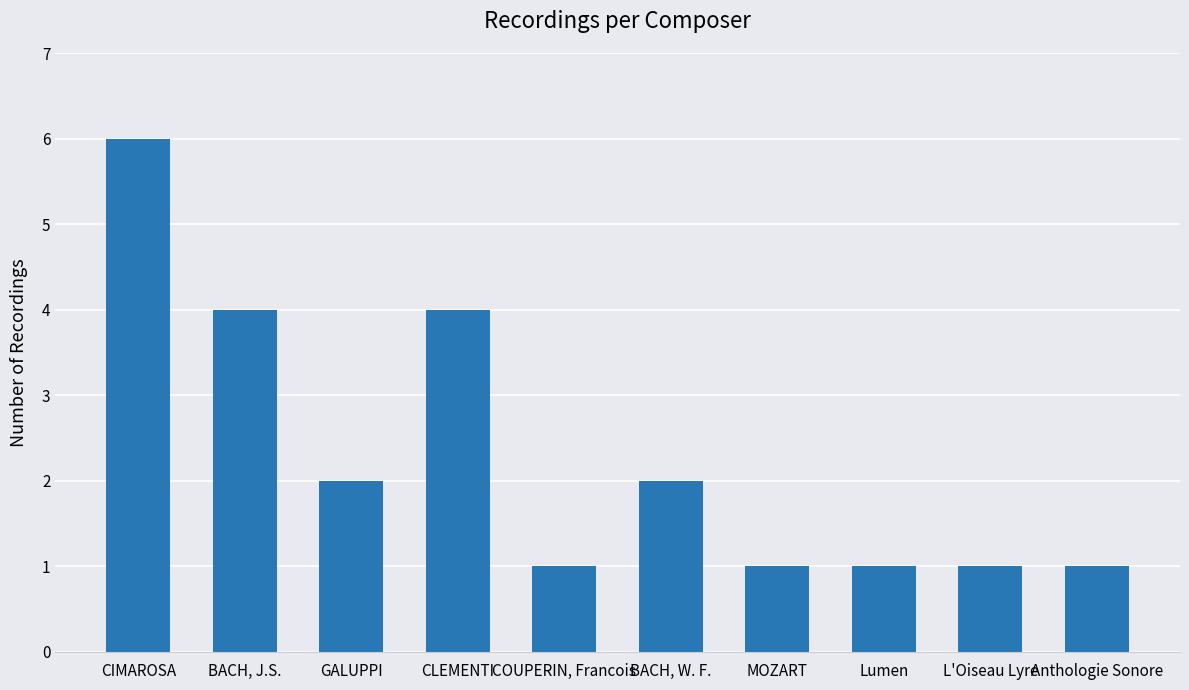

True or false: the data shows 1 at L'Oiseau Lyre.

True